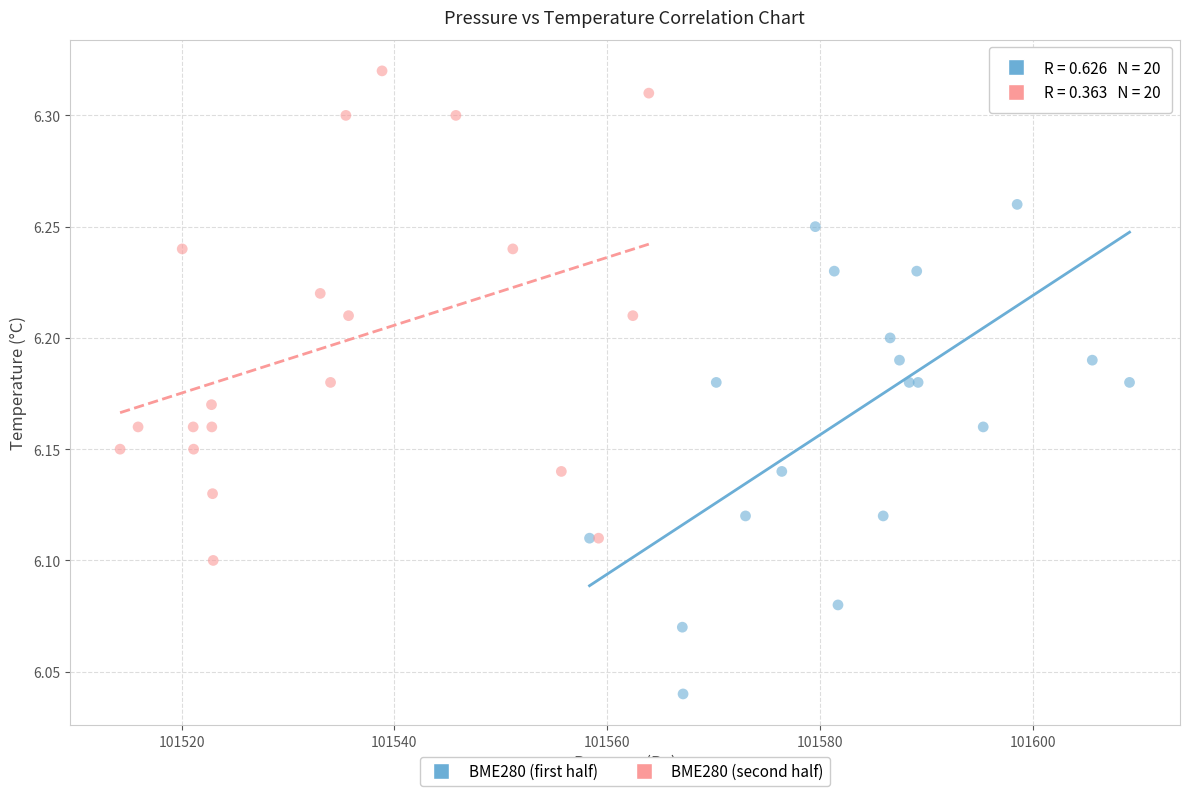

Which series contains the lowest Y value?

BME280 (first half)